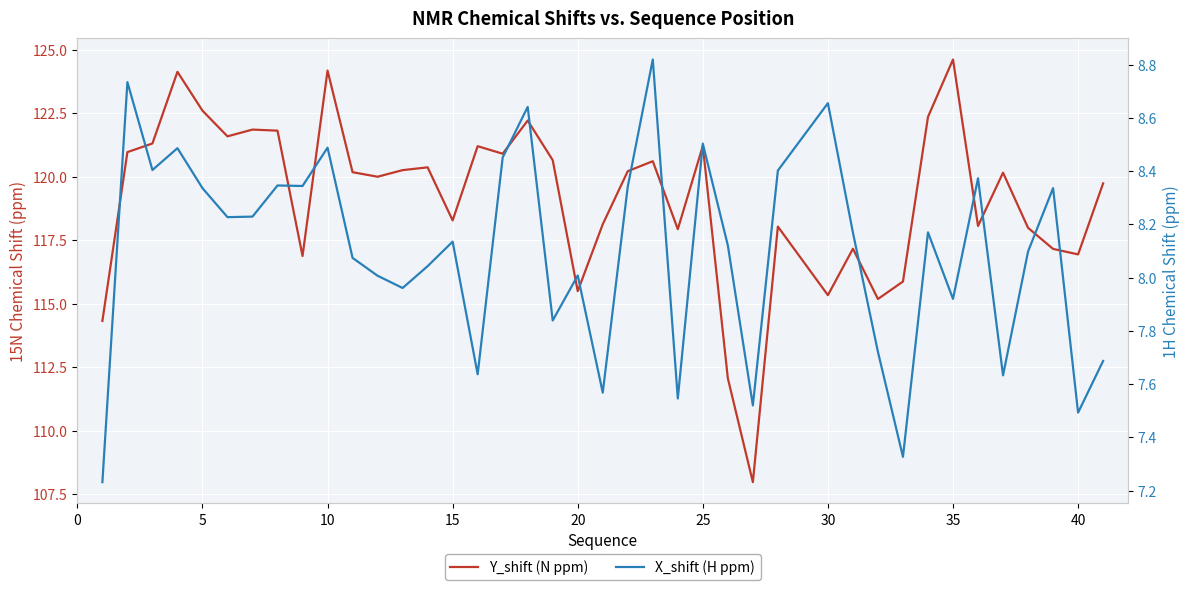

True or false: Y_shift (N ppm) and X_shift (H ppm) cross at least once.

False